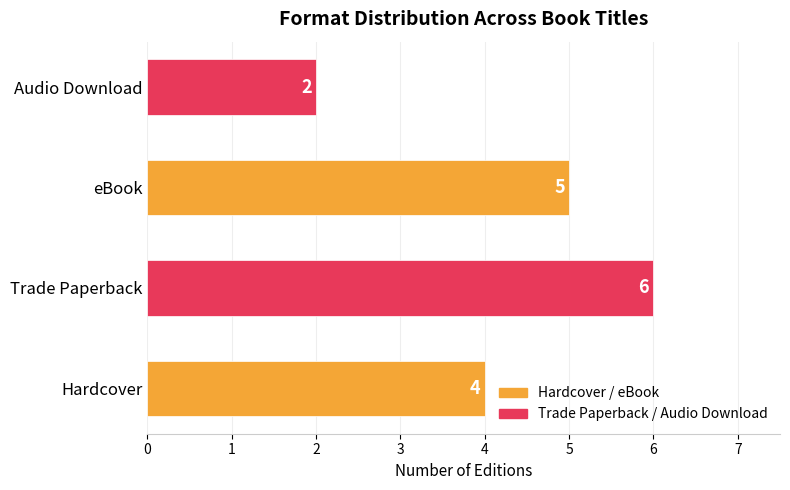

List the labels in order of value, smallest first.

Audio Download, Hardcover, eBook, Trade Paperback